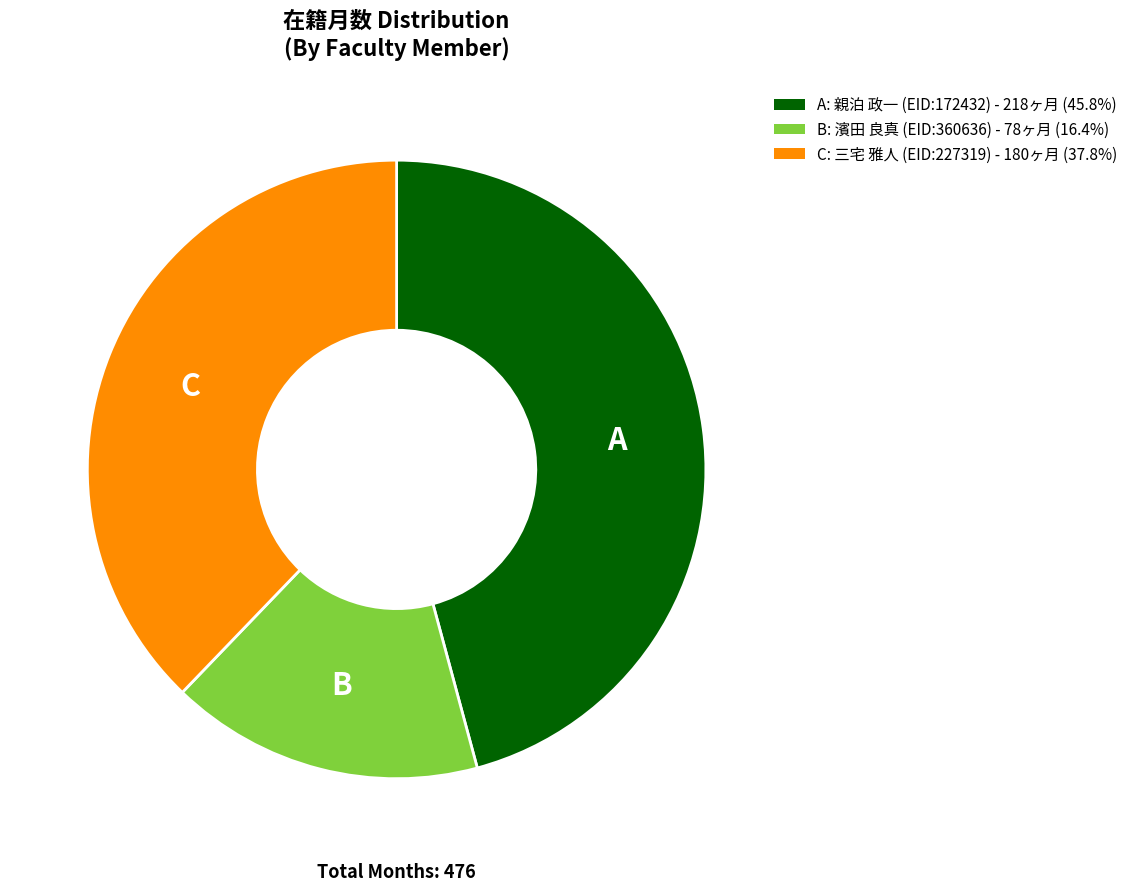

Does any single category account for the majority?

No